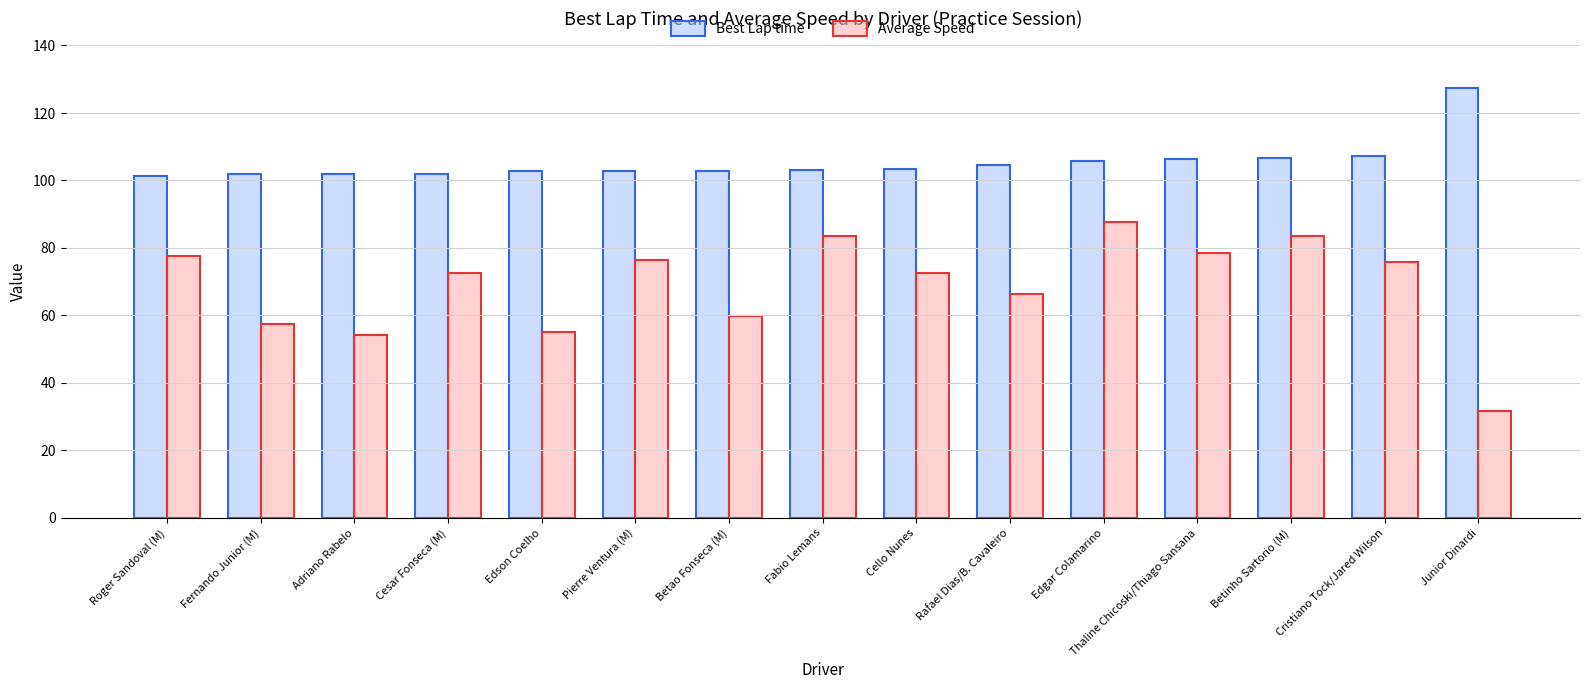

Which series has the largest range (max minus min)?

Average Speed